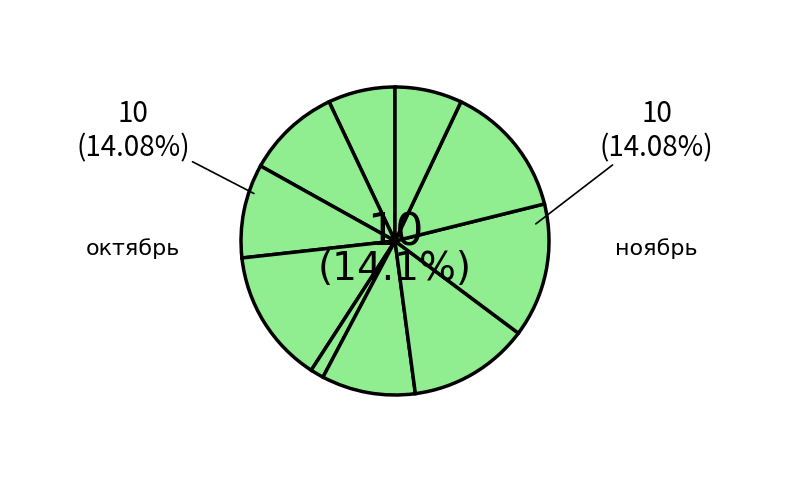

What percentage do январь and июнь together represent?

16.9%